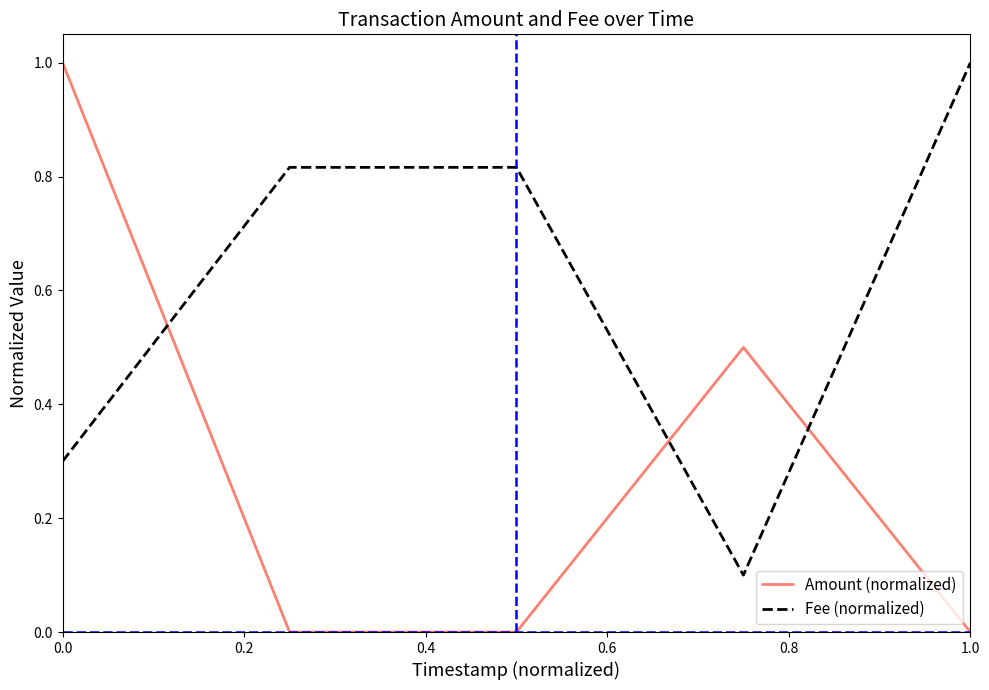

Which series has the largest total across all categories?

Fee (normalized)